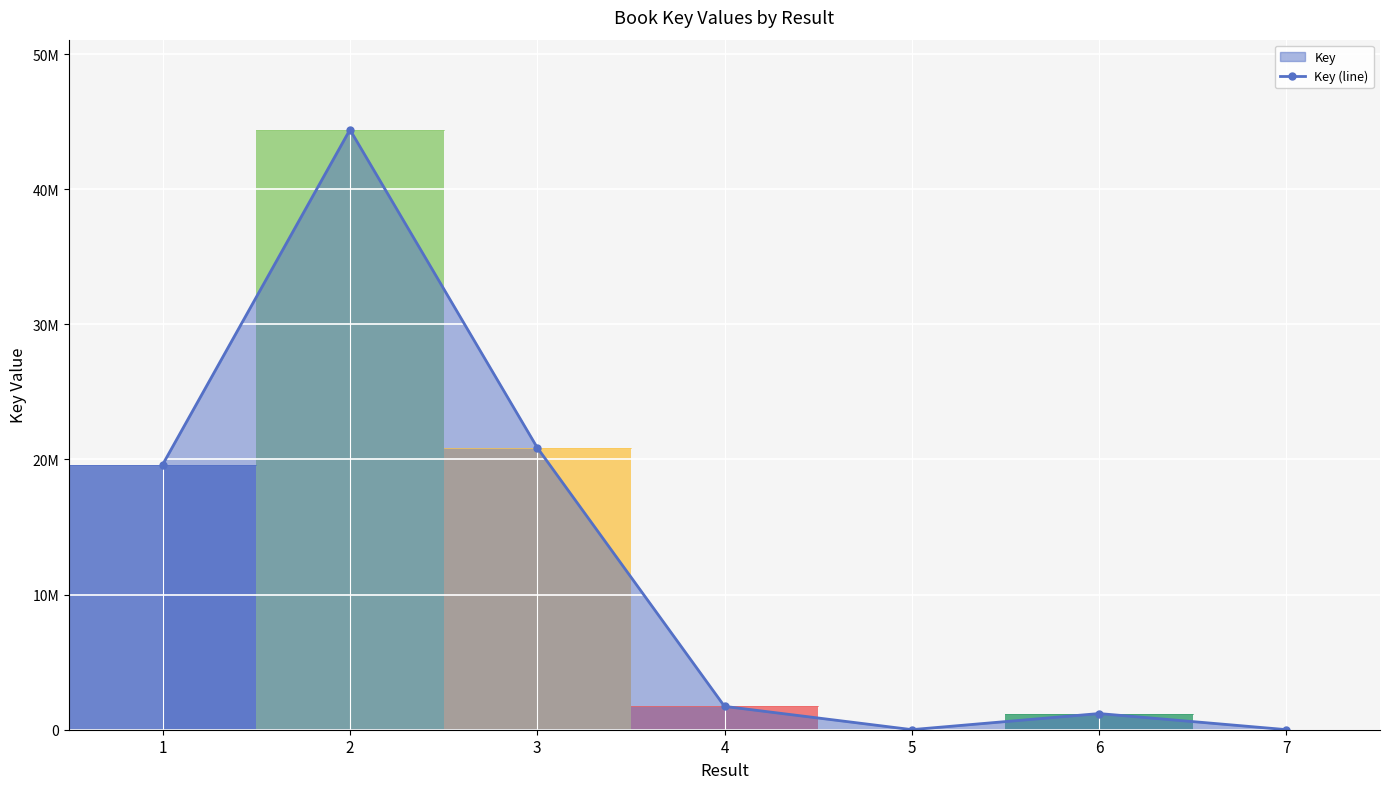

How many data points are less than 1728430?

3